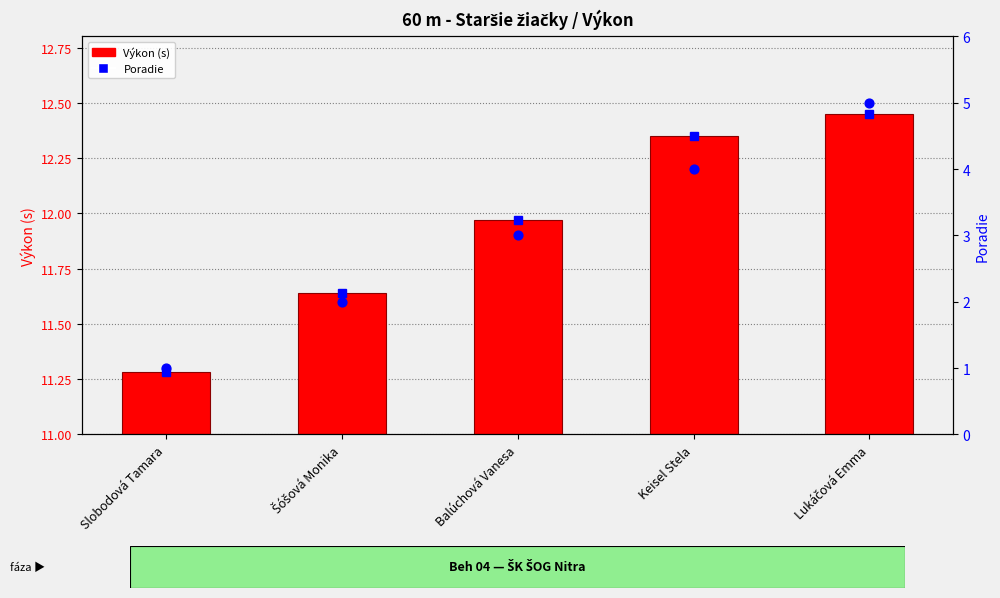

At which category is the sum across all series the highest?

Lukáčová Emma